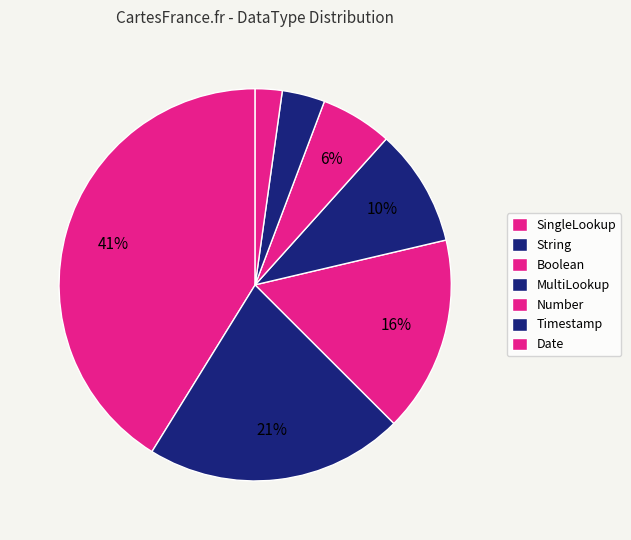

Count the number of slices in the pie.

7